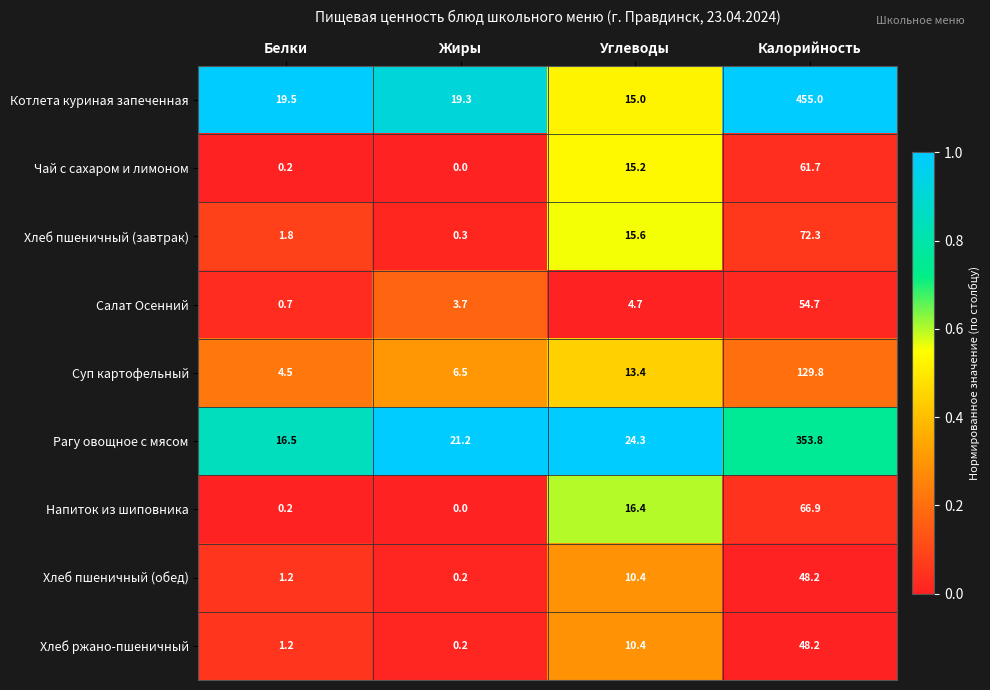

At which label does Хлеб пшеничный (обед) reach its minimum?

Жиры